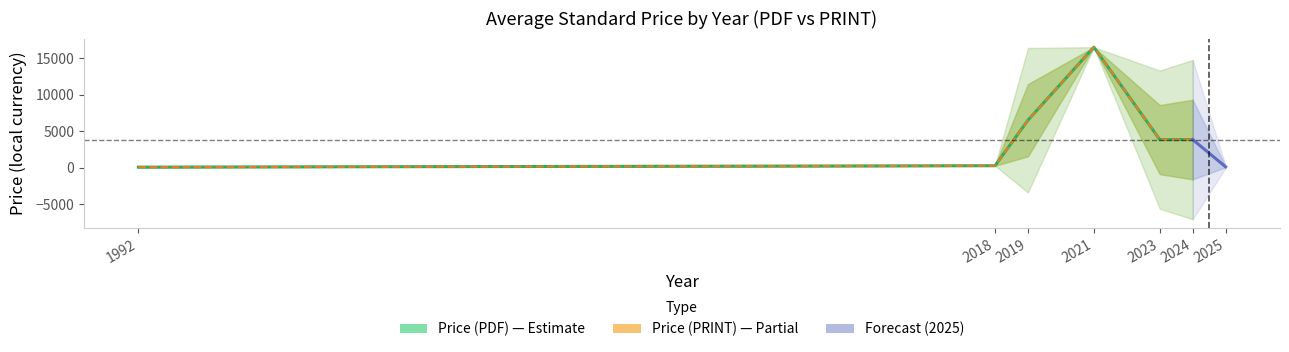

How many interior local valleys does the Price (PDF) series have?

1